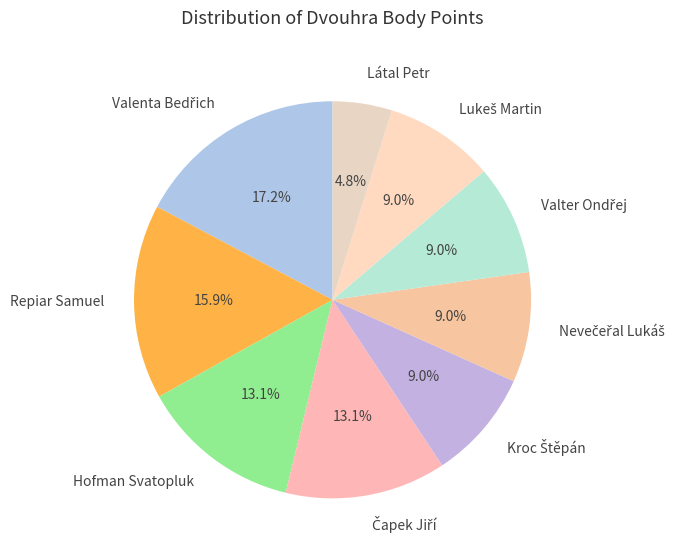

Is there a majority slice in this chart?

No